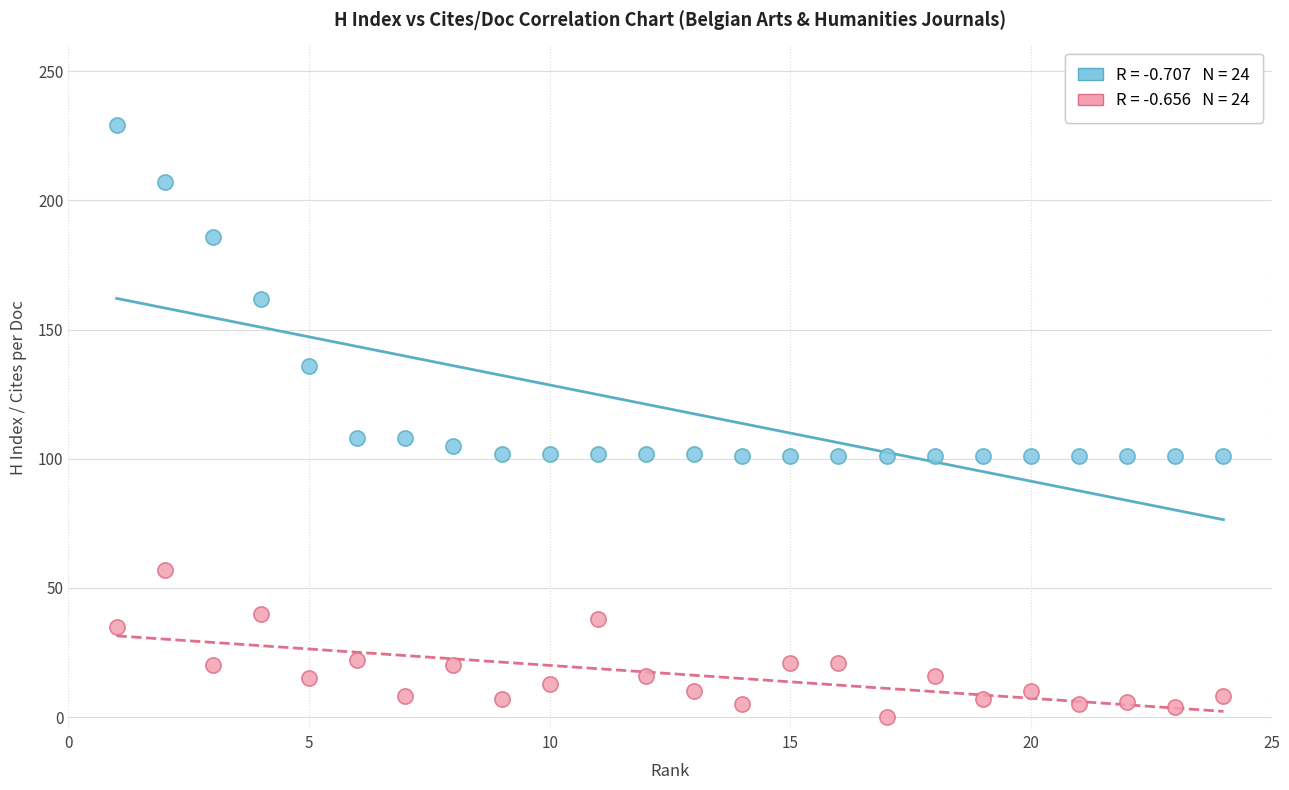

Across all data points, what is the range of X values (max minus min)?

23